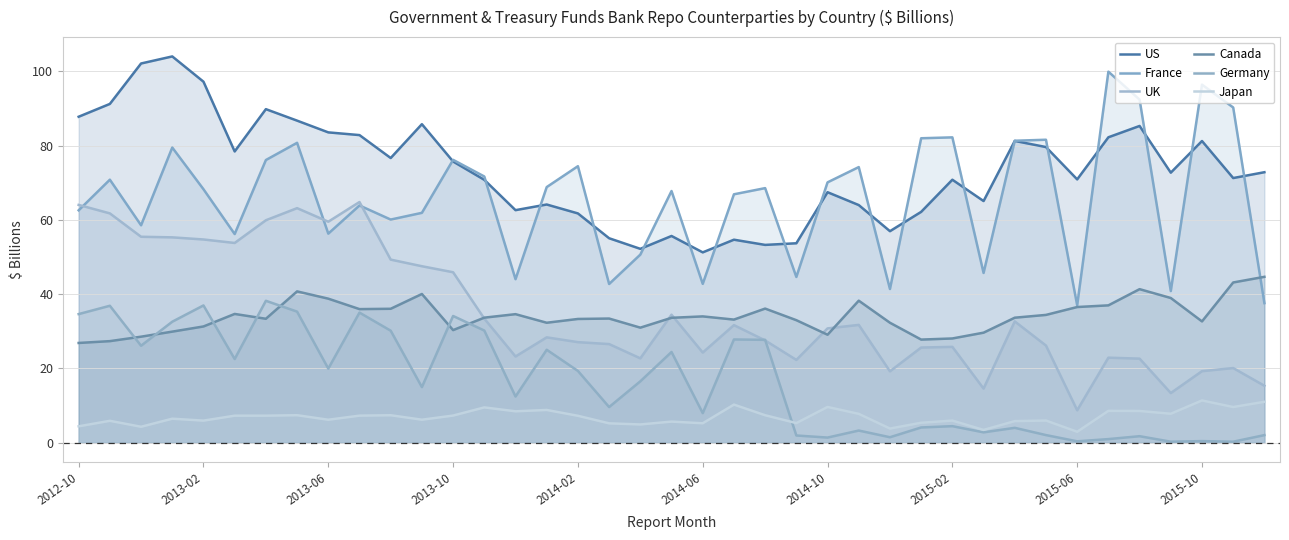

What is the sum of all Germany values?

630.8